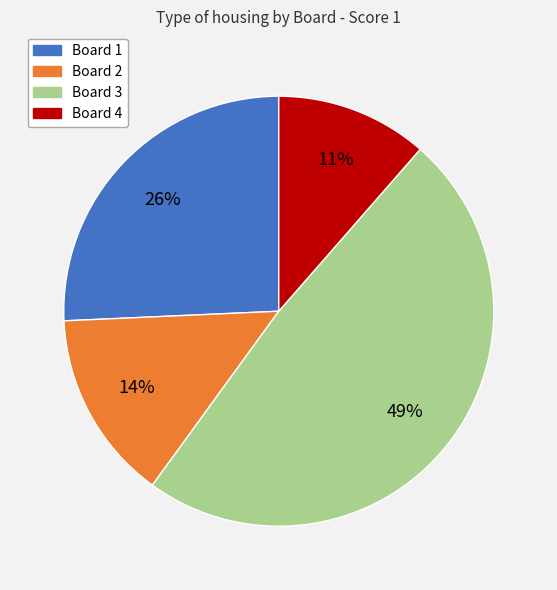

To the nearest percent, what is the combined percentage of Board 3 and Board 4?

60%